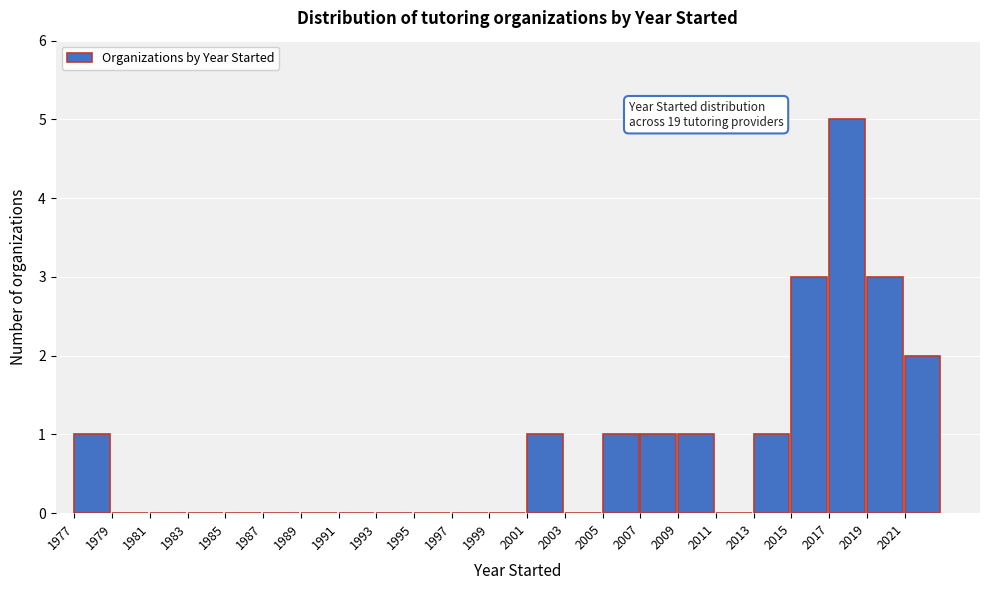

Over which range of the x-axis is the bar tallest?

2017 to 2019